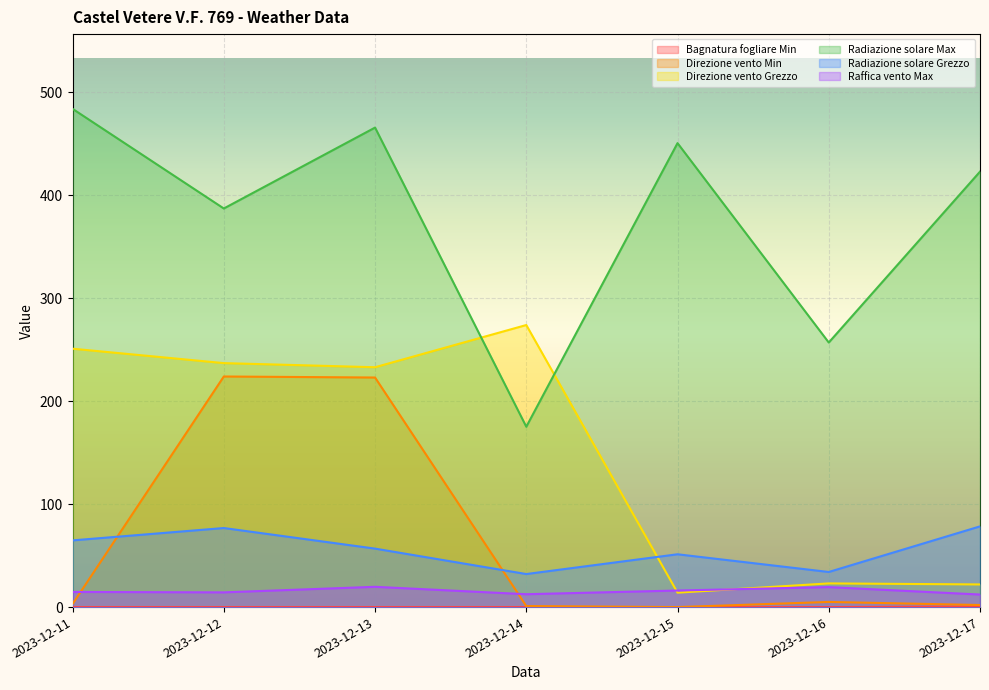

List the labels in order of Radiazione solare Max value, largest first.

2023-12-11, 2023-12-13, 2023-12-15, 2023-12-17, 2023-12-12, 2023-12-16, 2023-12-14